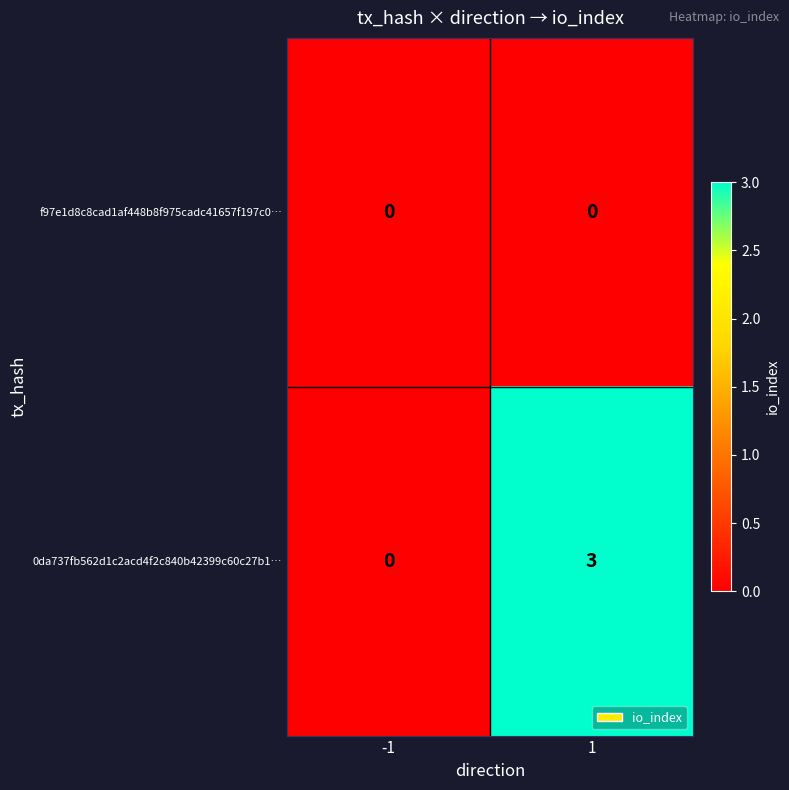

Rank the series by their average value, from highest to lowest.

0da737fb562d1c2acd4f2c840b42399c60c27b1…, f97e1d8c8cad1af448b8f975cadc41657f197c0…